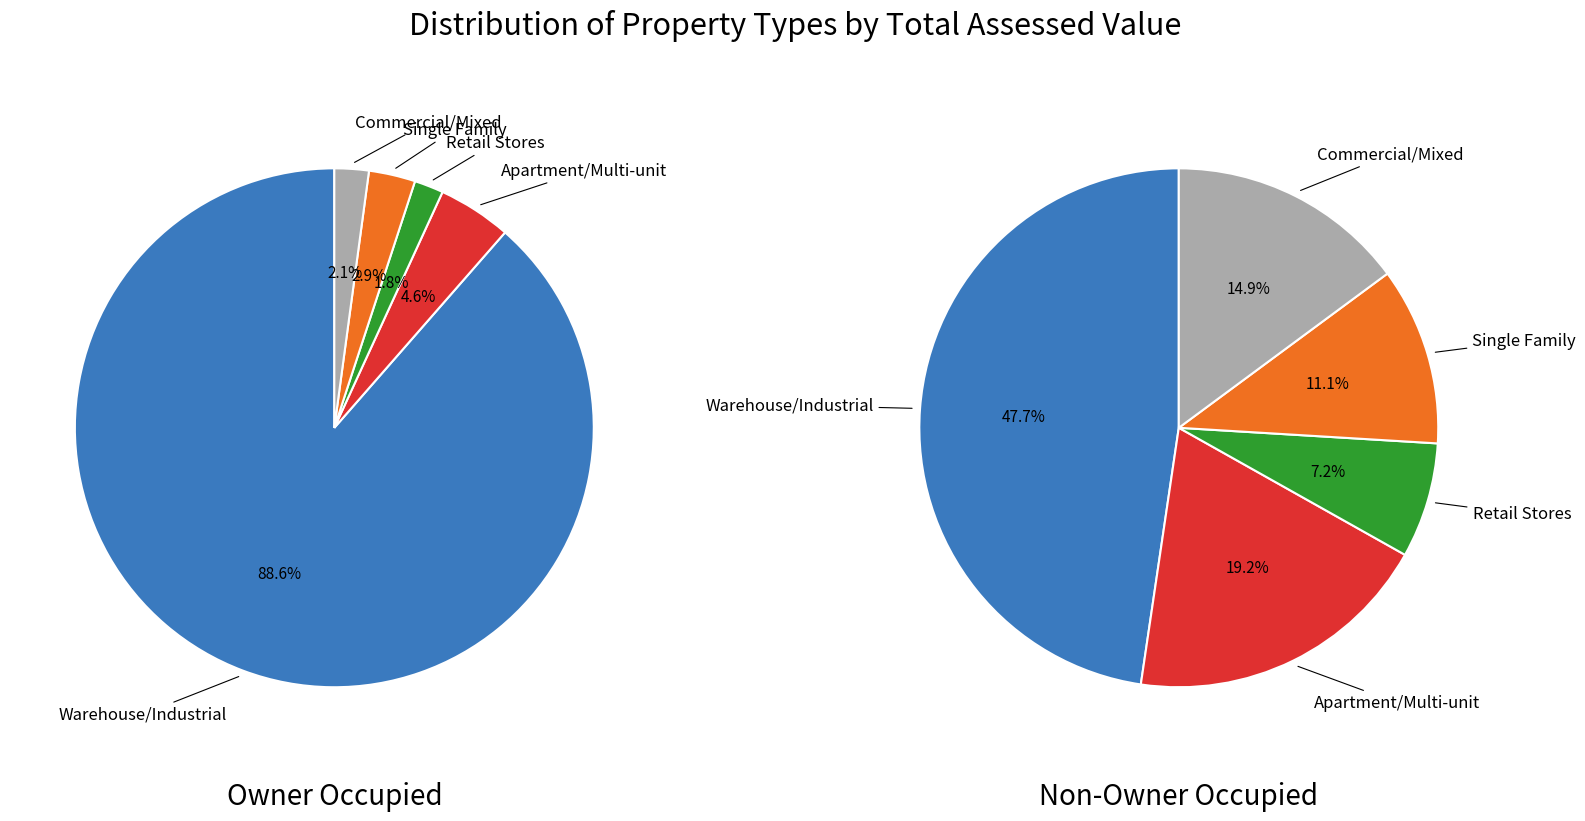

The 5 slice represents 1% of the pie. True or false?

False